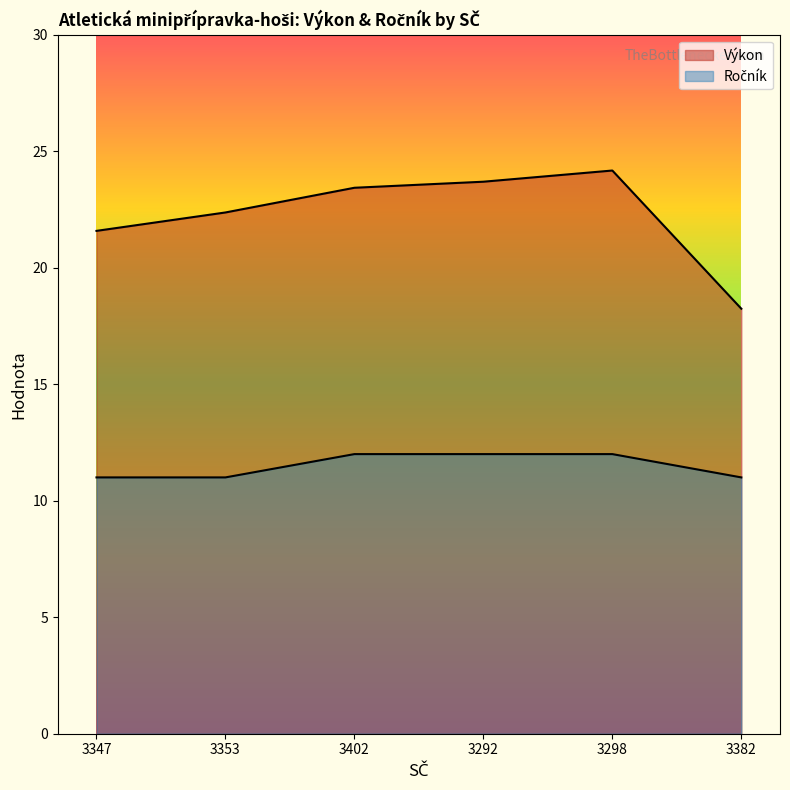

How many distinct data groups are displayed?

2